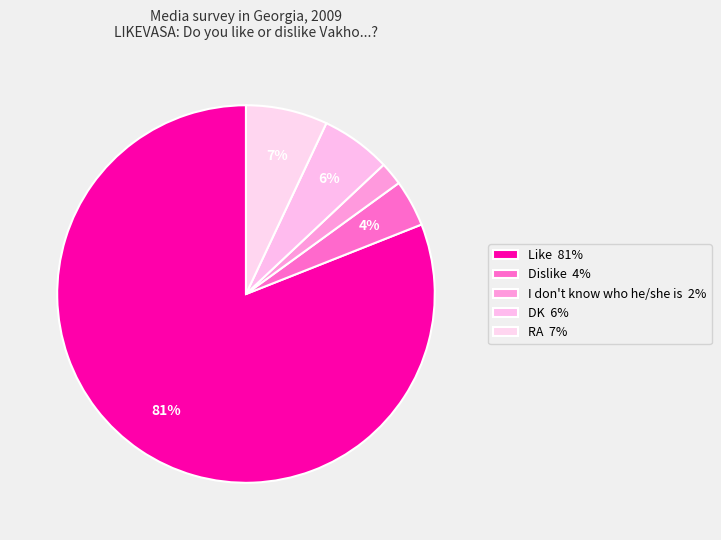

To the nearest percent, what is the average slice percentage?

20%